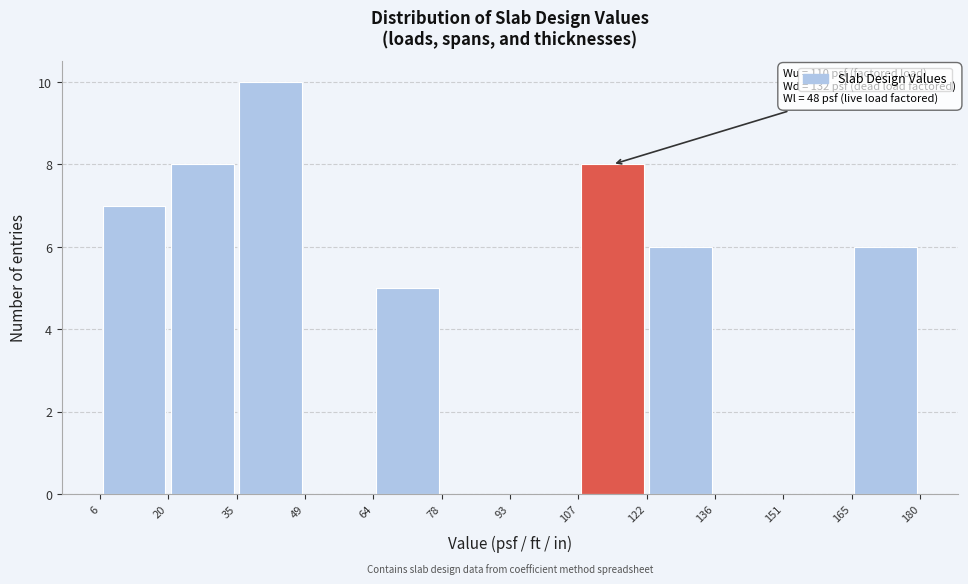

Over which range of the x-axis is the bar tallest?

35 to 49